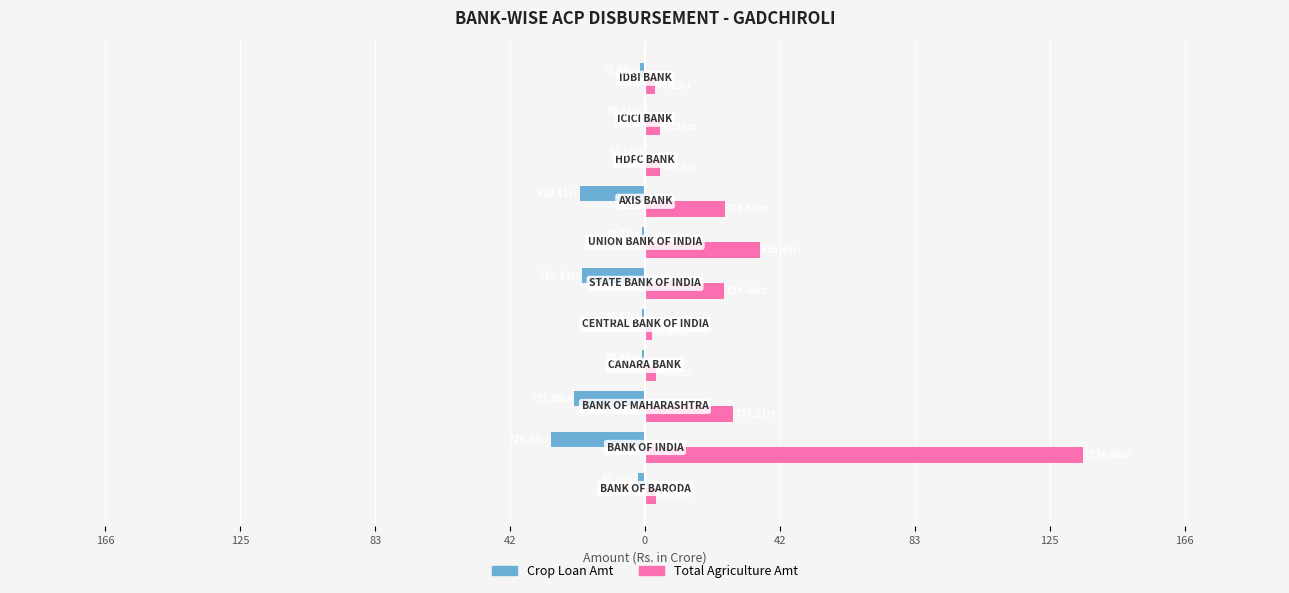

Which series has the largest total across all categories?

Total Agriculture Amt